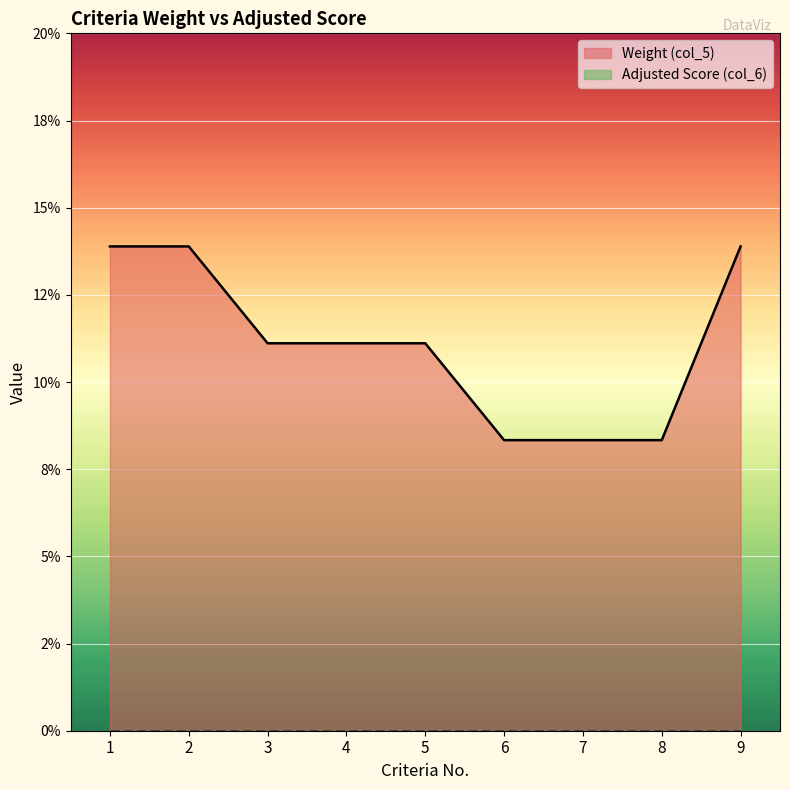

What is the average value?

0.1